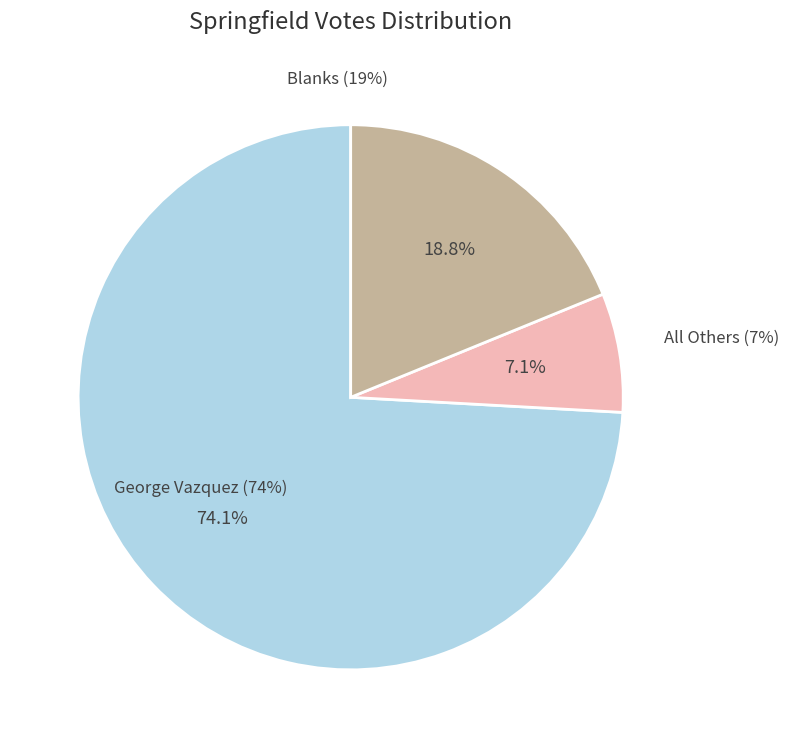

Approximately how many times larger is the value at George Vazquez compared to Blanks?

3.9